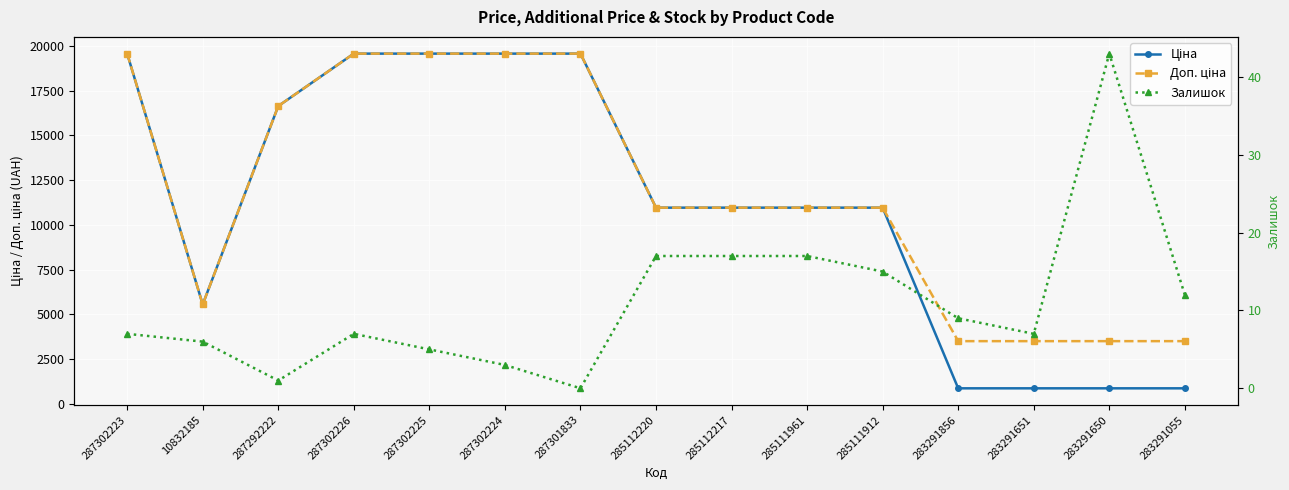

Where is the first local maximum for Залишок?

287302226